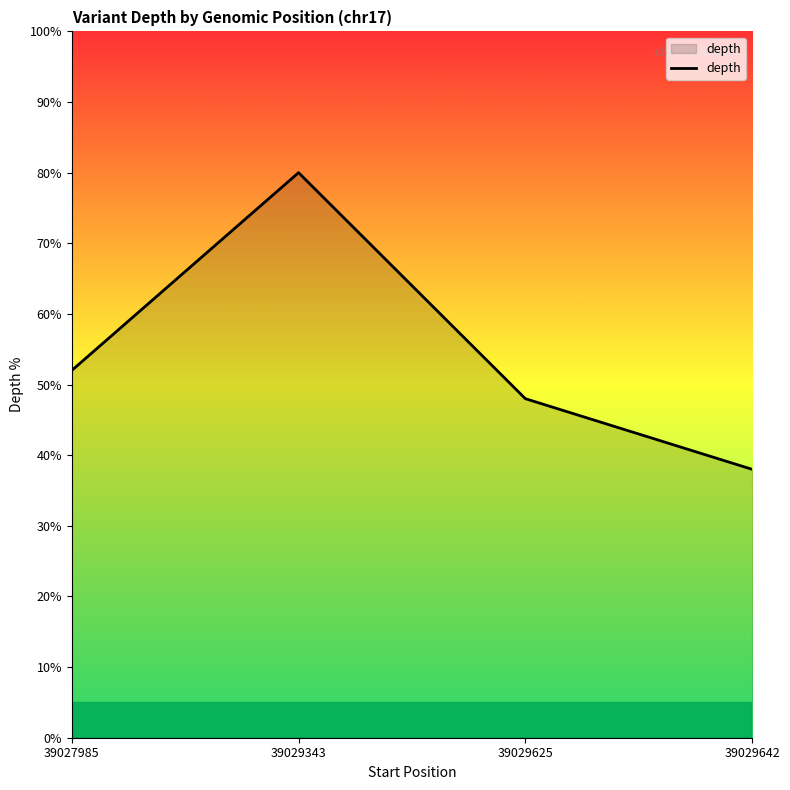

Does the chart have visible grid lines?

No